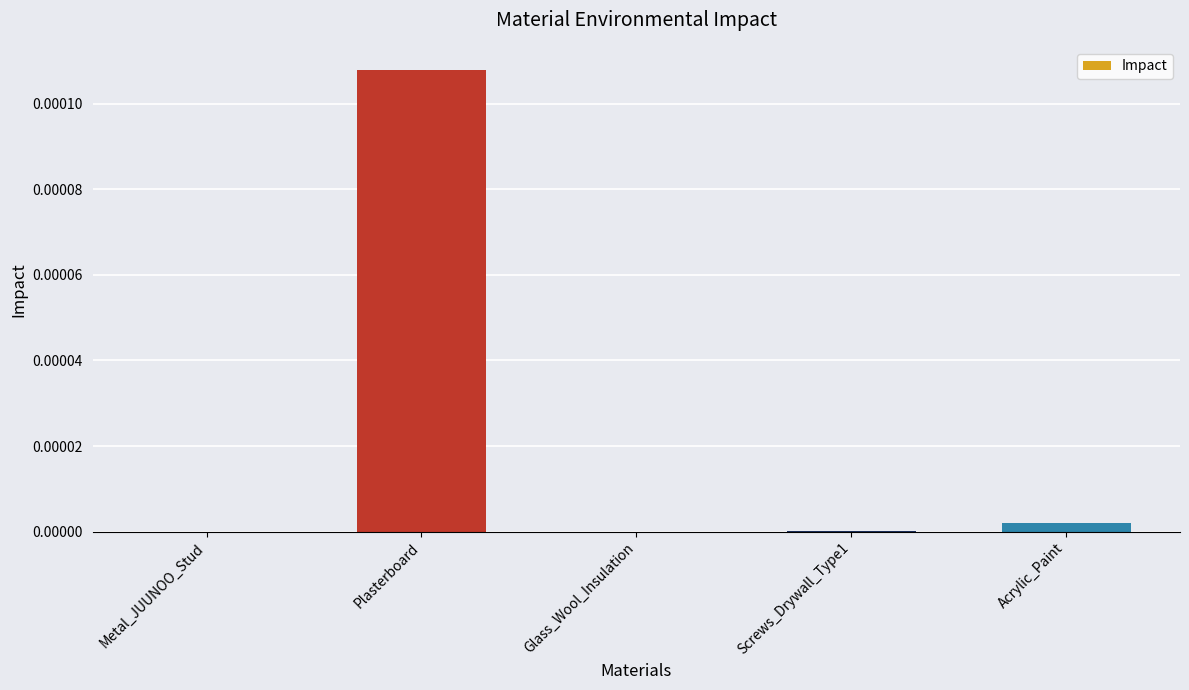

The value at Metal_JUUNOO_Stud is 0.0. True or false?

True